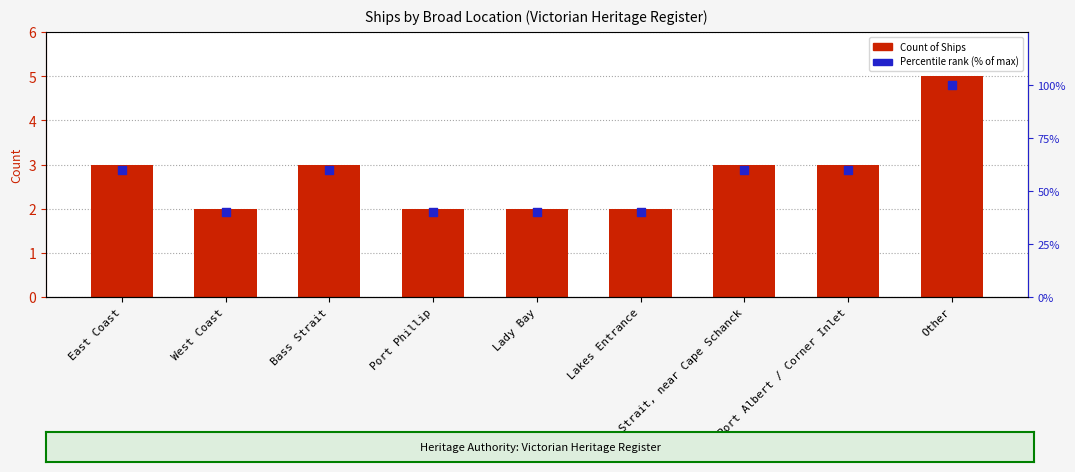

At which category is the sum across all series the highest?

Other